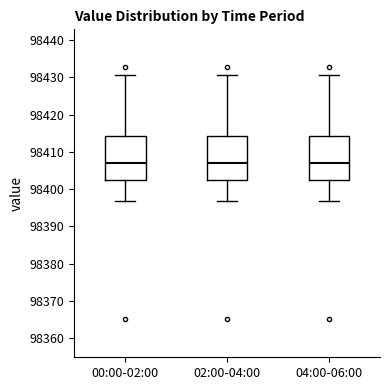

Where does the upper whisker of the box for 04:00-06:00 end on the y-axis? The values are not printed on the chart, so give them approximately, as read against the axis.

98431